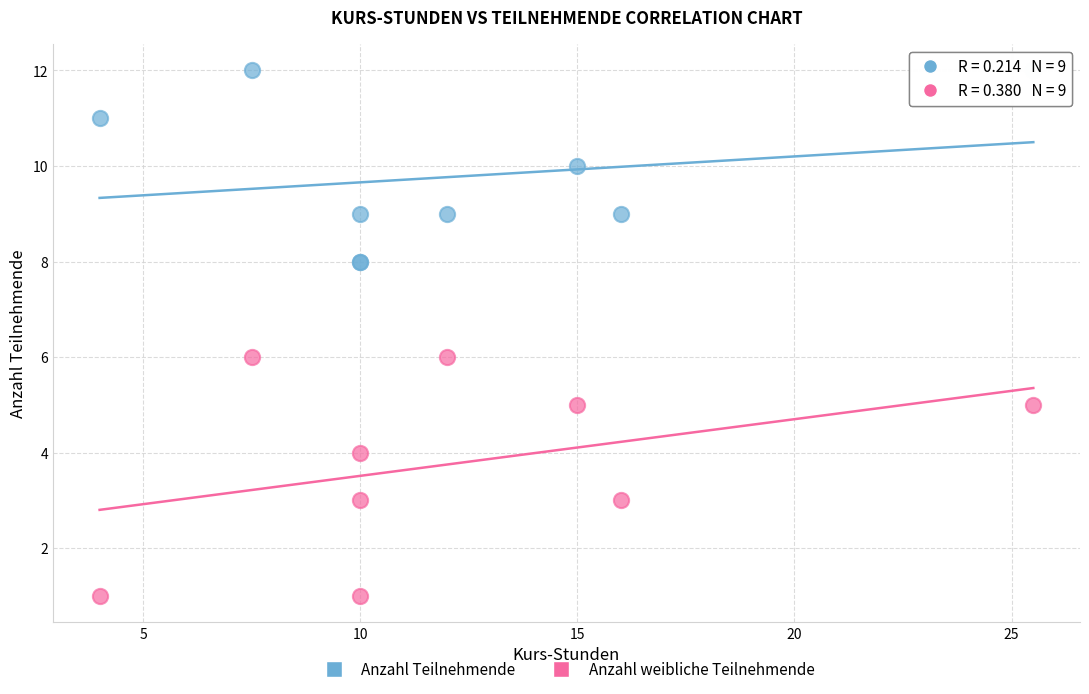

Which series has the widest spread of Y values?

Anzahl weibliche Teilnehmende